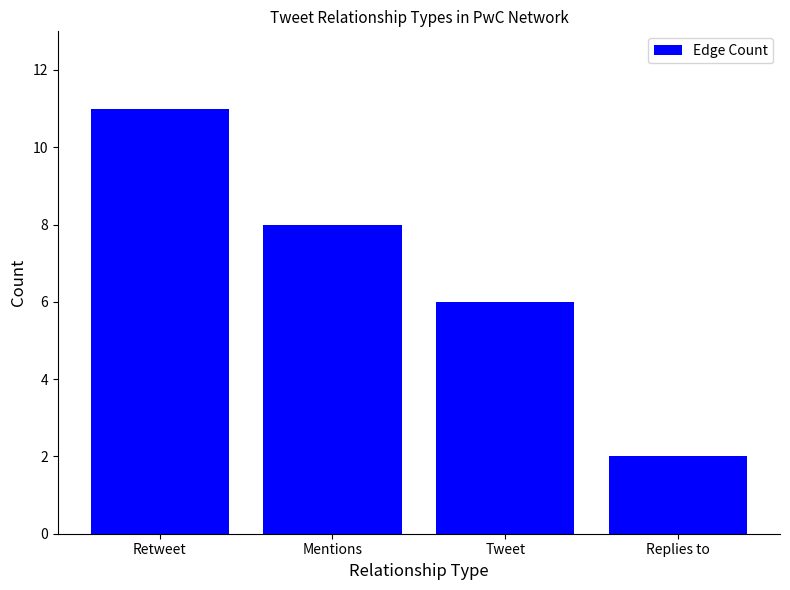

What is the approximate value at Retweet?

11